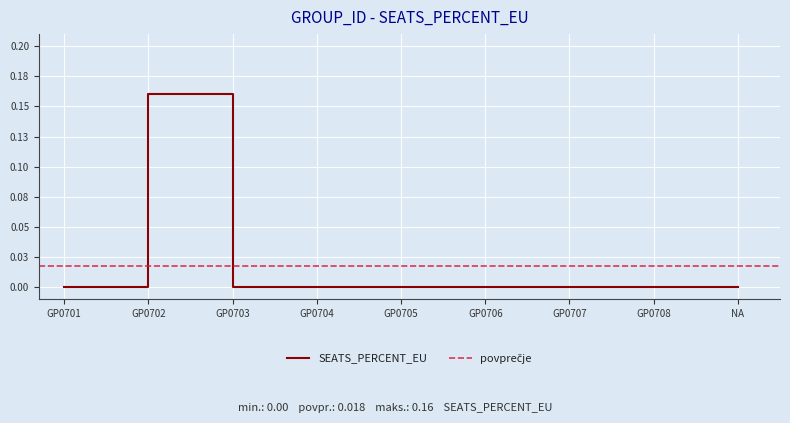

Where is the data nearest to the value 0?

GP0701